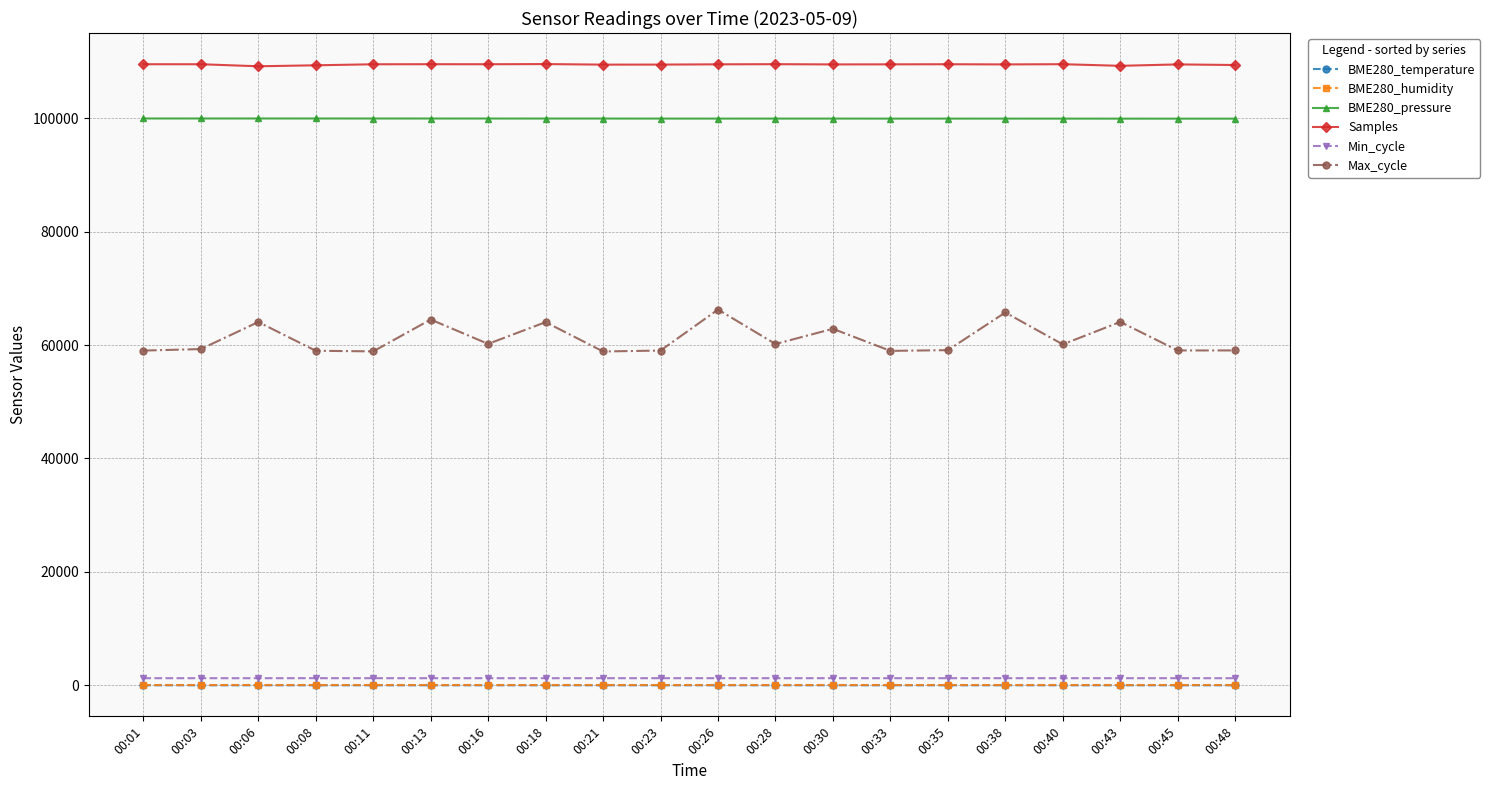

Does the chart have visible grid lines?

Yes